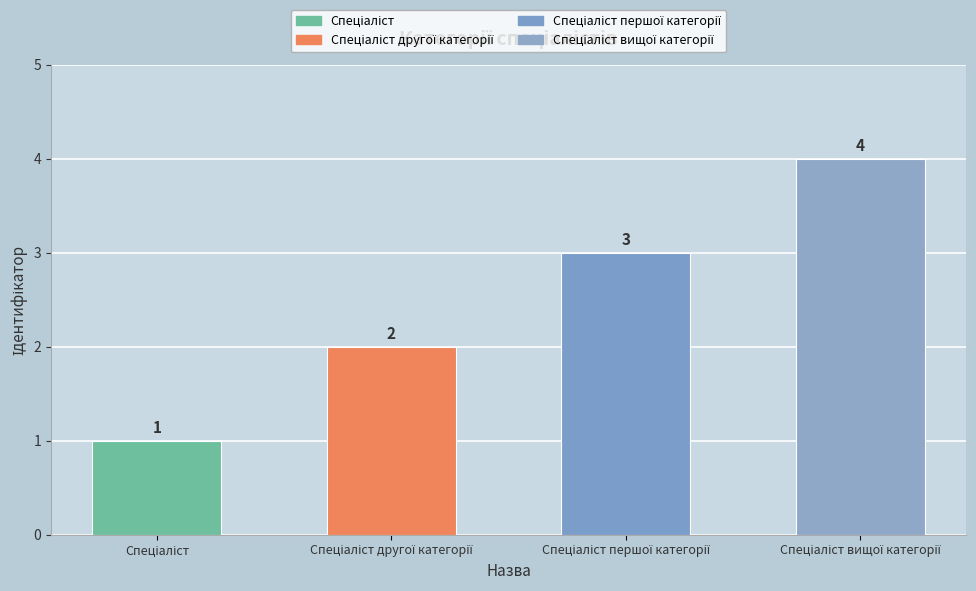

What is the minimum value shown in the chart?

1